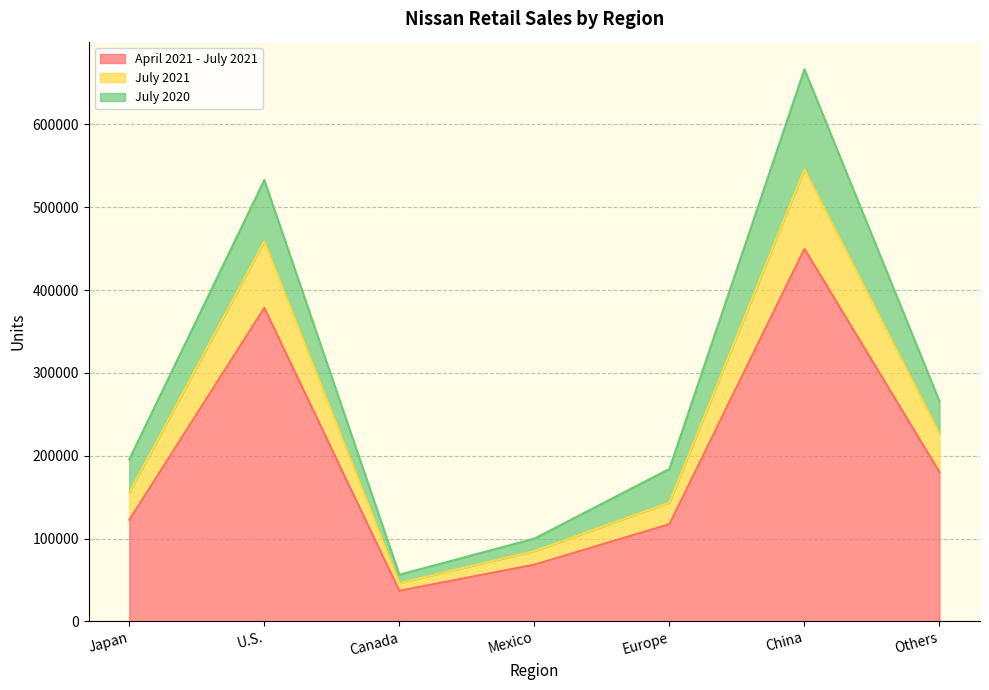

At which category is the sum across all series the highest?

China